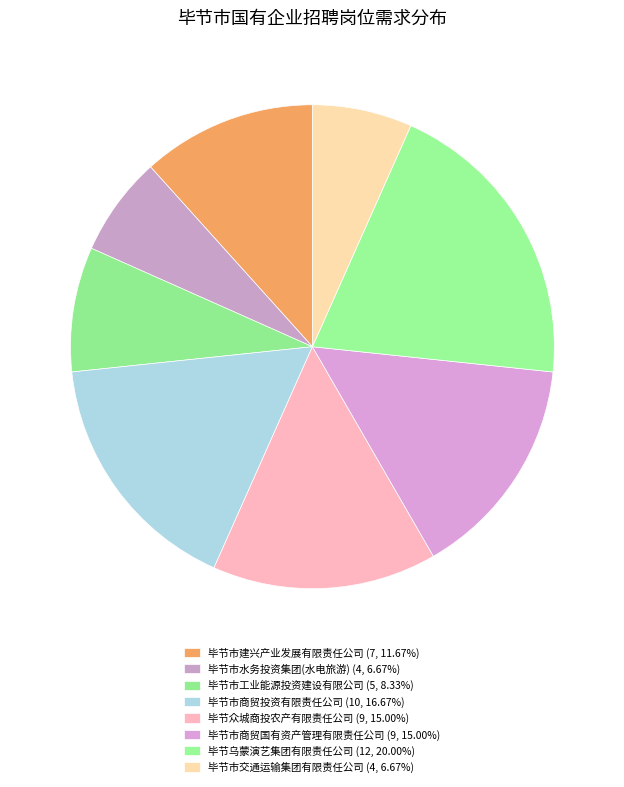

Count the number of slices in the pie.

8